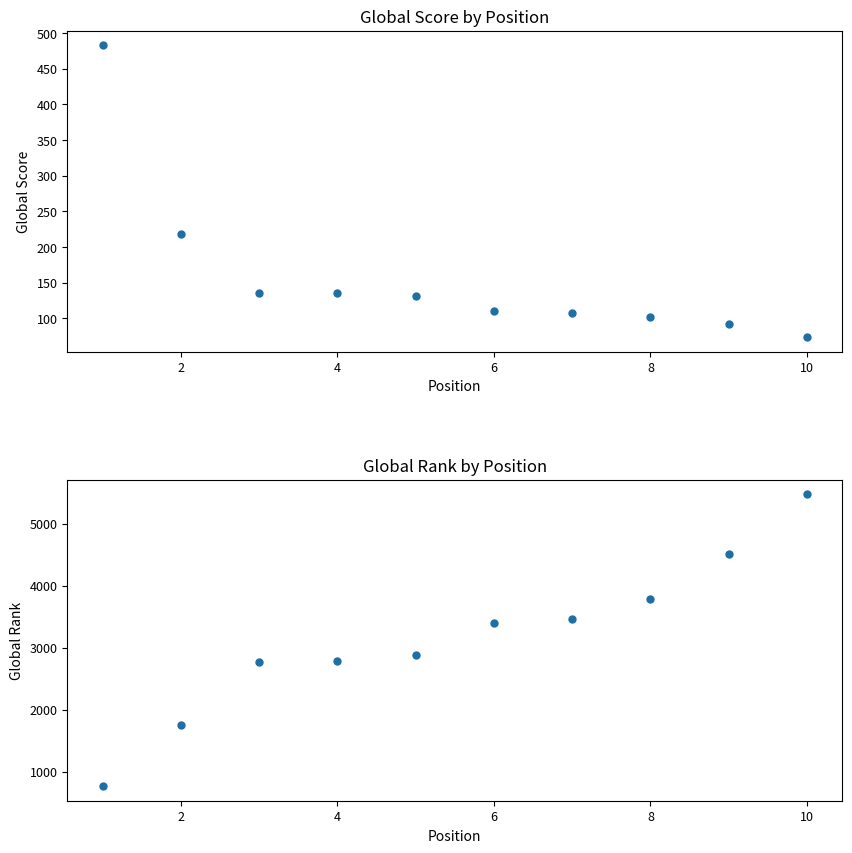

What are all the series names shown in the legend?

Global Score, Global Rank